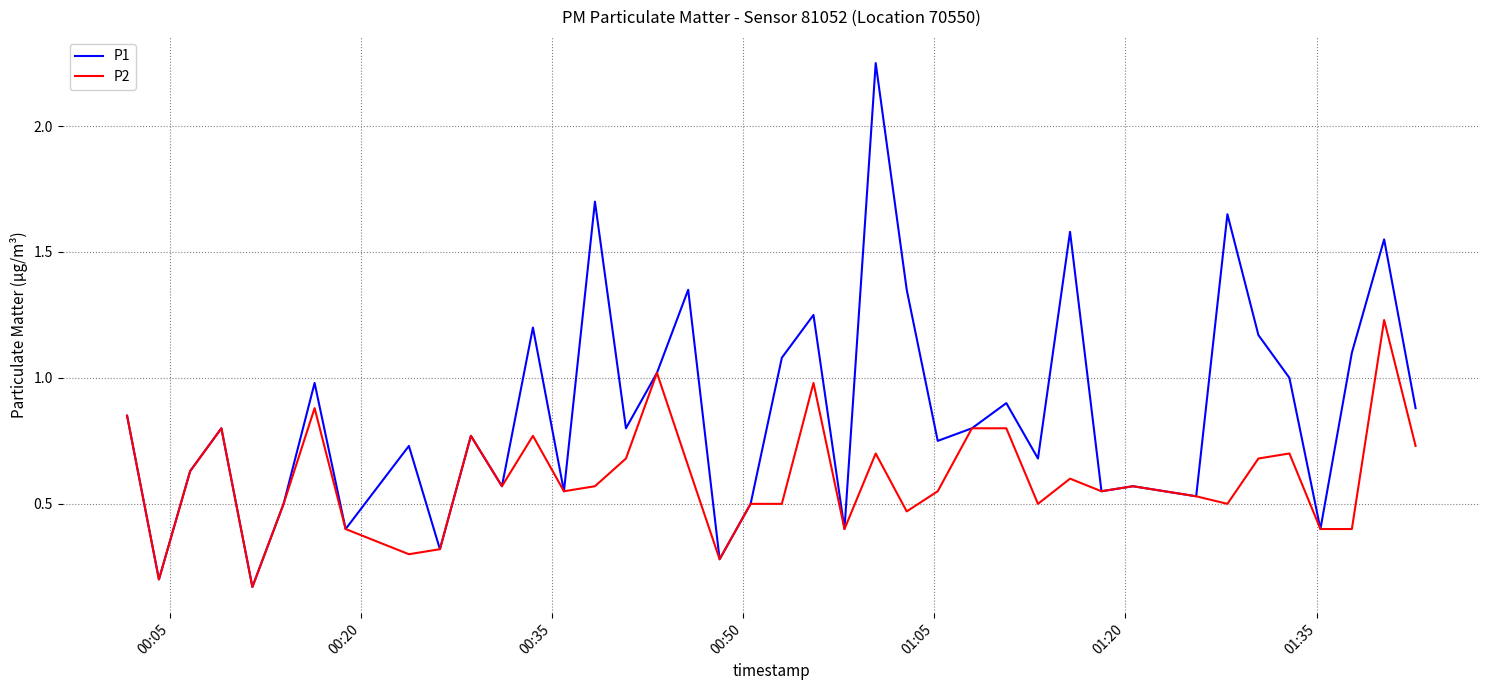

List the series in order of their overall mean, lowest first.

P2, P1